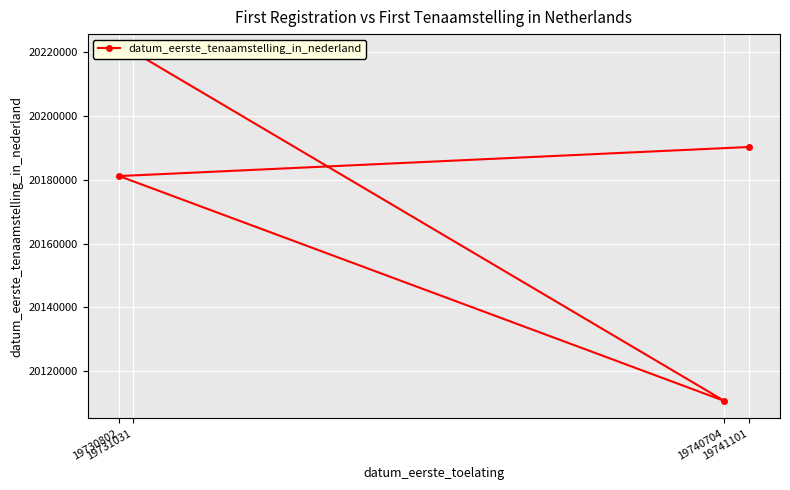

How many points are lower than both their immediate neighbors (excluding endpoints)?

1